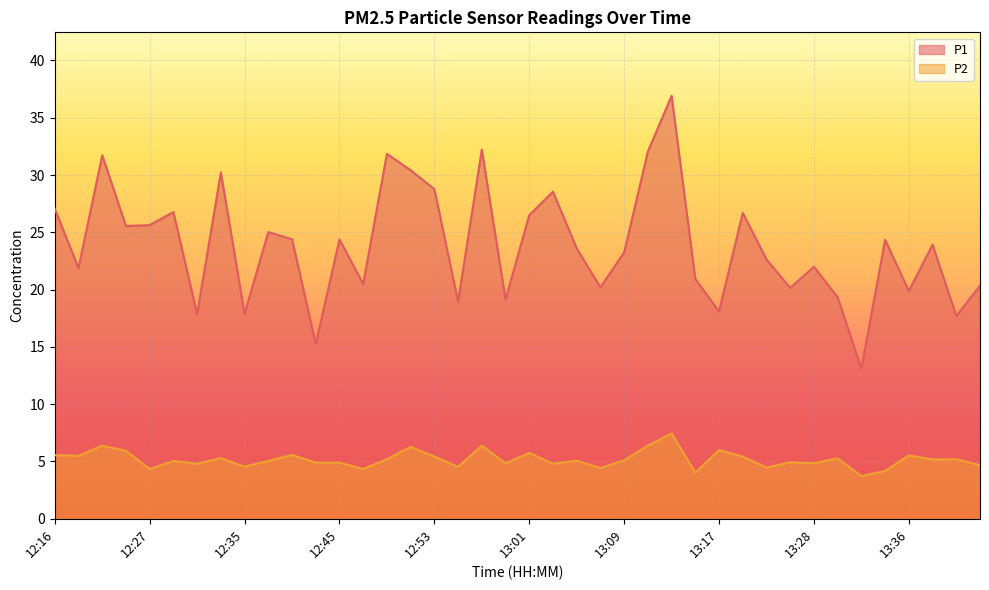

At which category is the sum across all series the highest?

13:13